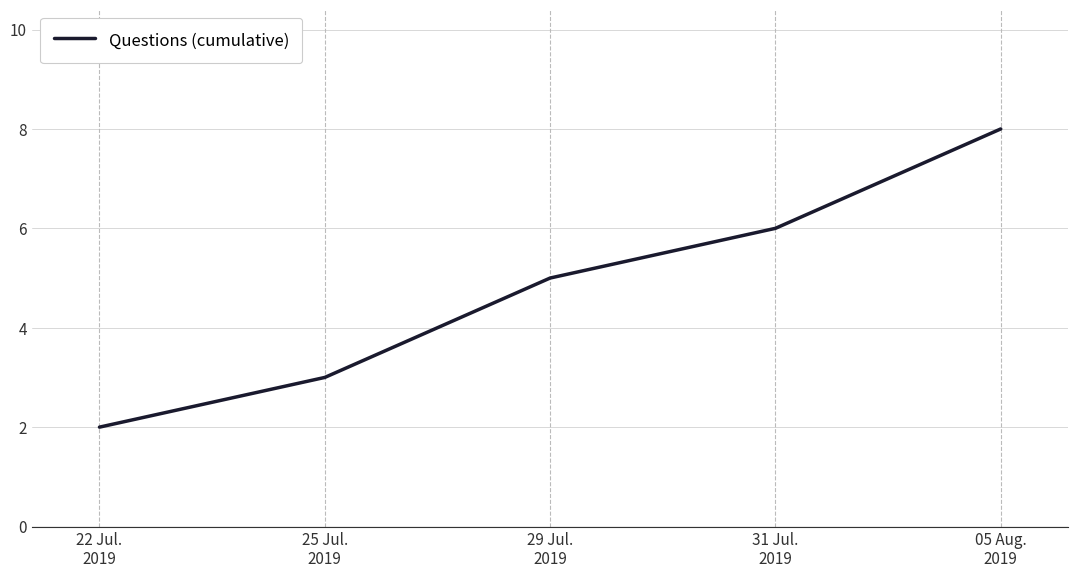

Is it true that the value at 29 Jul.
2019 is 5?

True